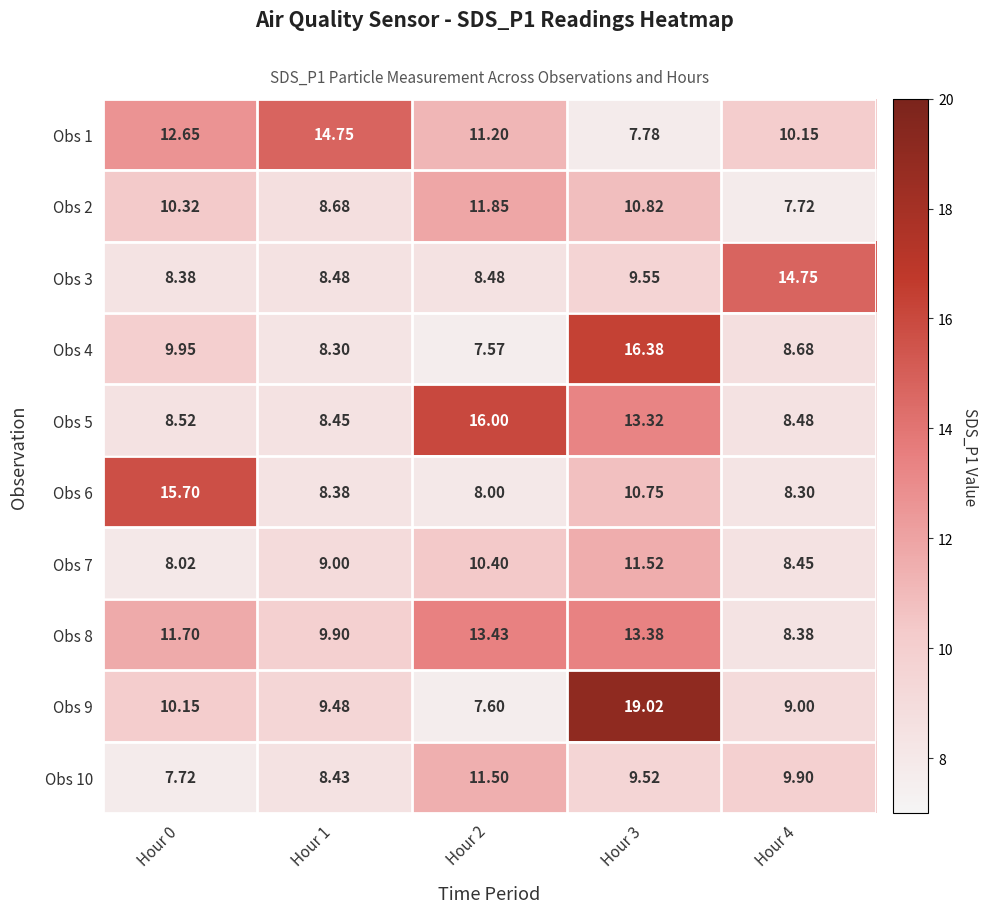

Is the value of Obs 4 at Hour 1 greater than the value of Obs 2 at Hour 2?

No